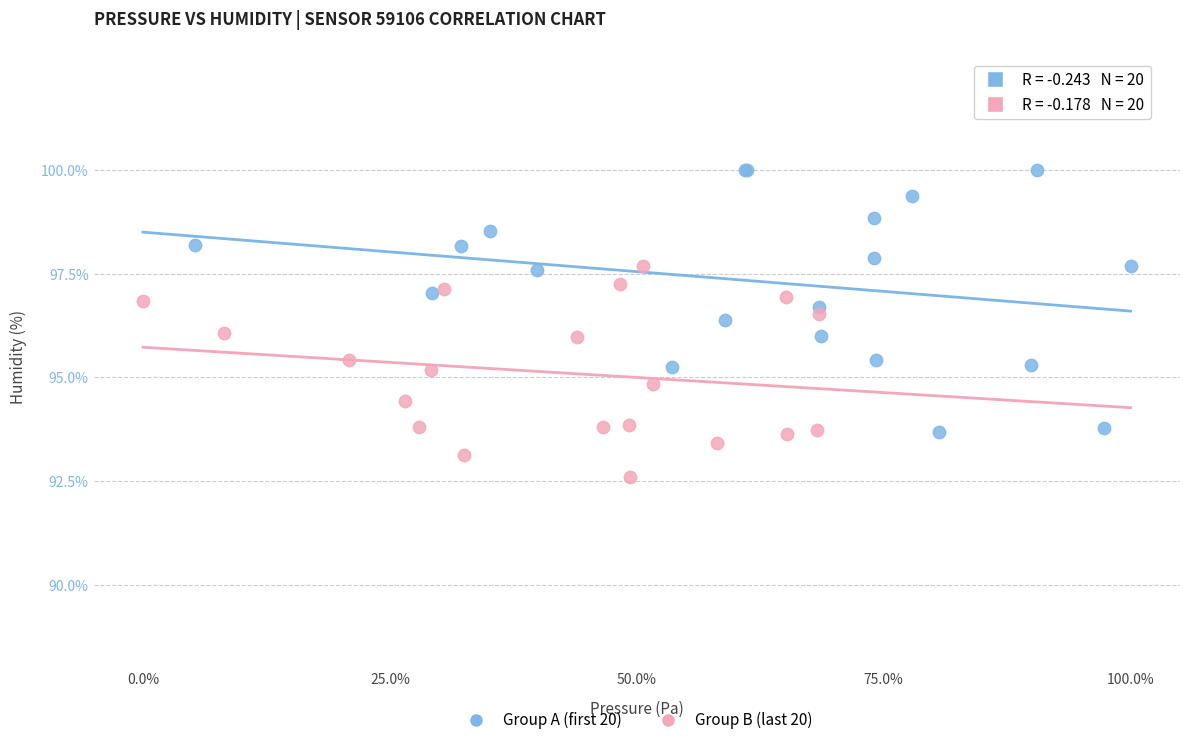

Which series has the largest Y range (max minus min)?

Group A (first 20)